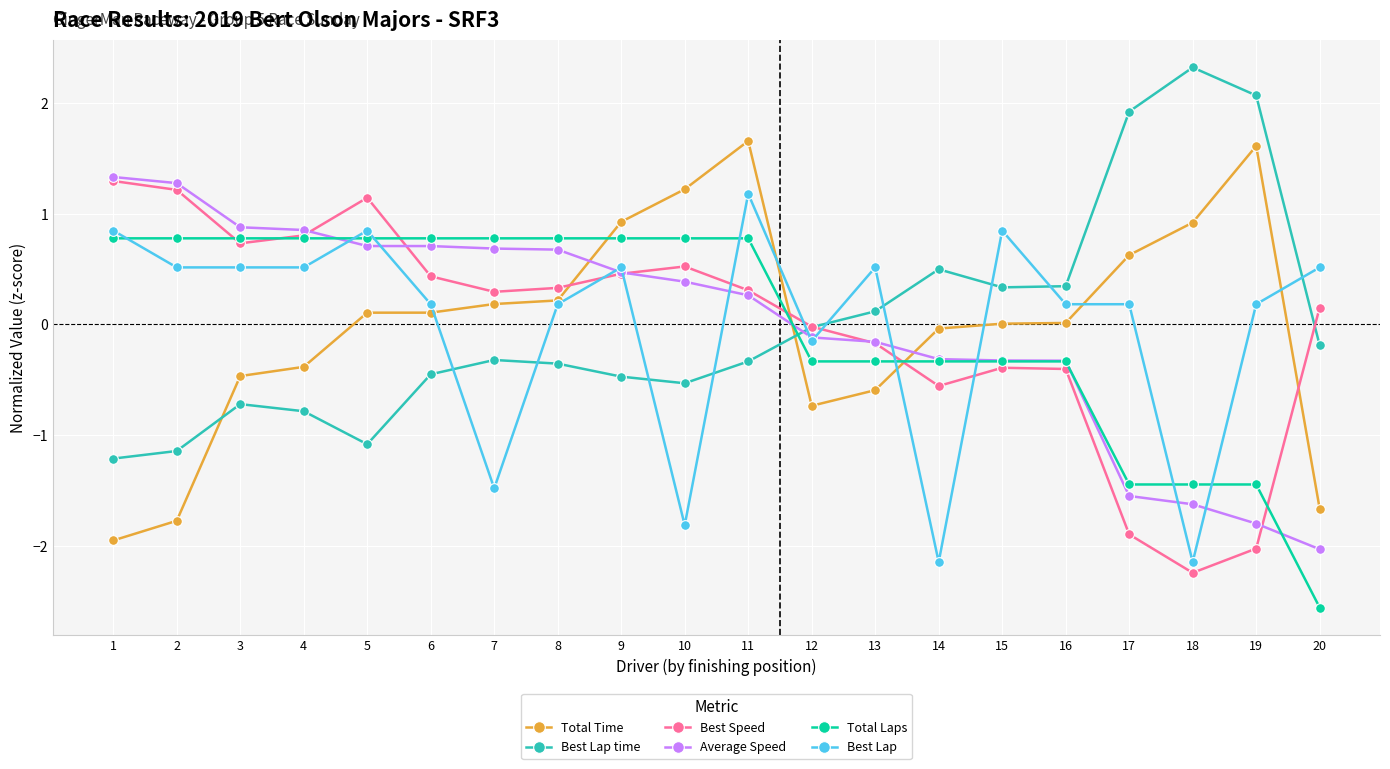

Is it true that Total Laps equals -0.3 at 15?

True